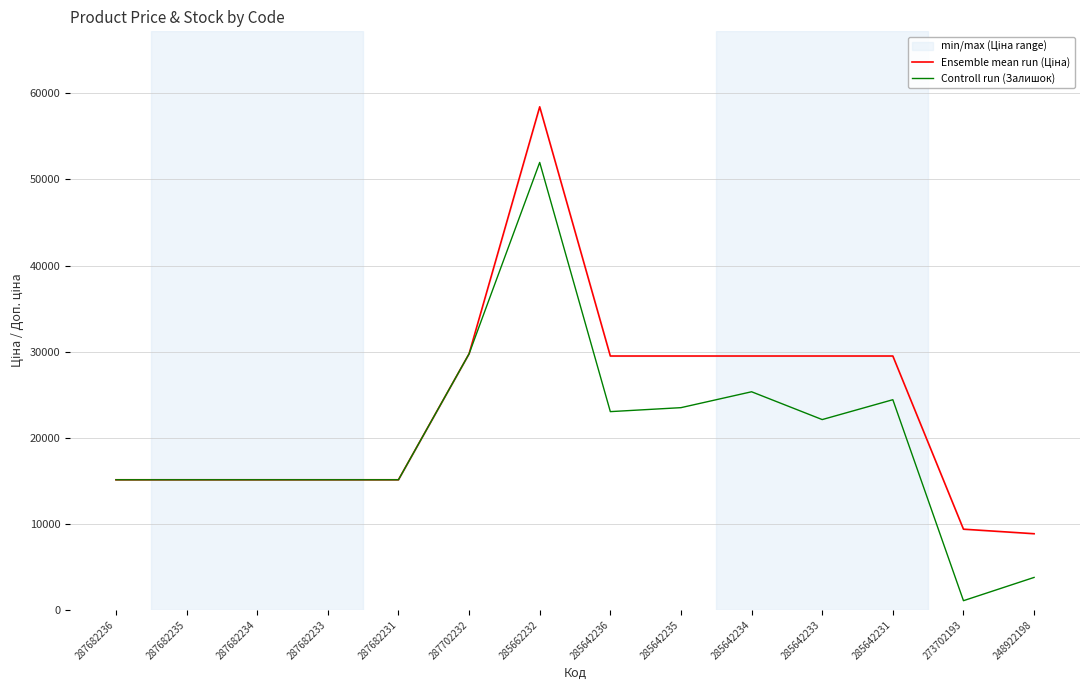

Is the value of Ensemble mean run (Ціна) at 287682233 greater than the value of Controll run (Залишок) at 285642233?

No